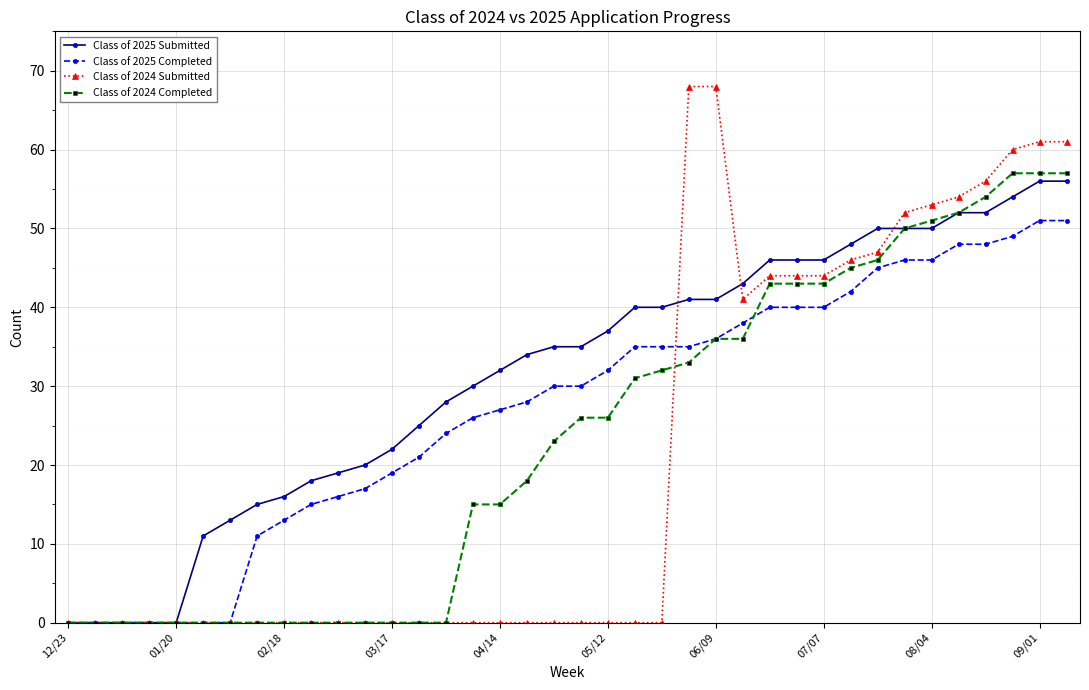

Which series has the largest range (max minus min)?

Class of 2024 Submitted